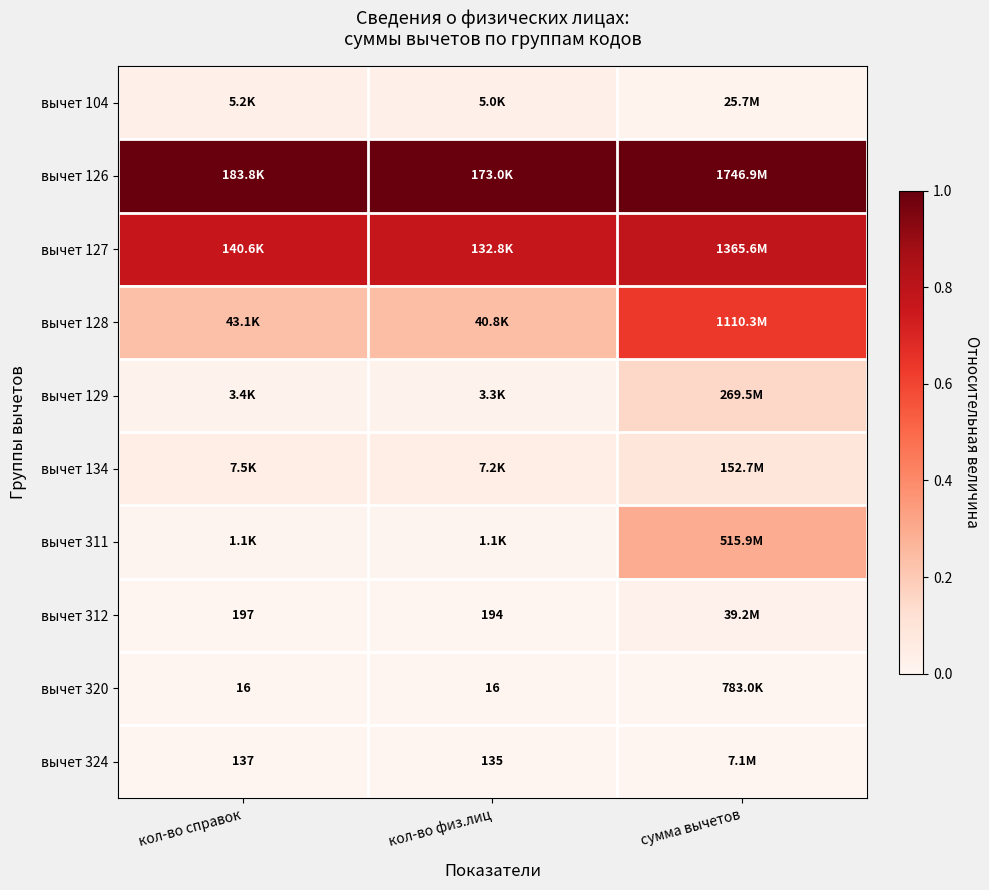

List the labels in order of вычет 311 value, smallest first.

кол-во справок, кол-во физ.лиц, сумма вычетов